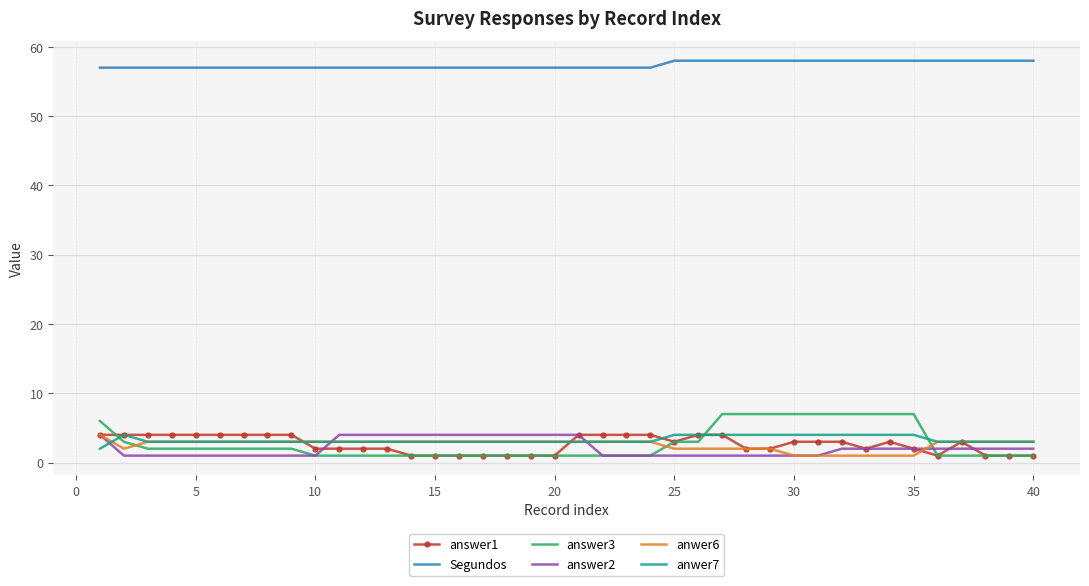

What is the difference between the maximum and minimum values in the Segundos series?

1